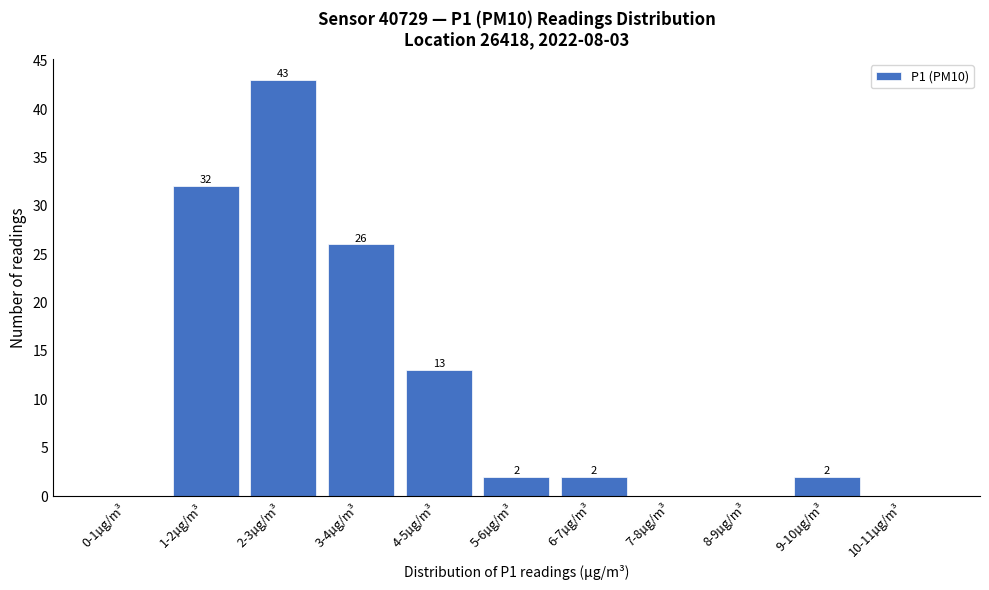

Reading left to right, extract all data points from this chart.

0-1µg/m³=0	1-2µg/m³=32	2-3µg/m³=43	3-4µg/m³=26	4-5µg/m³=13	5-6µg/m³=2	6-7µg/m³=2	7-8µg/m³=0	8-9µg/m³=0	9-10µg/m³=2	10-11µg/m³=0